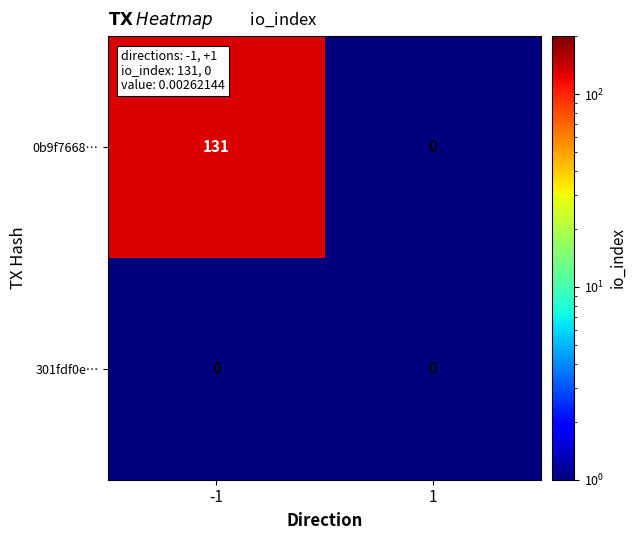

What is the average value of the 0b9f7668… series?

66